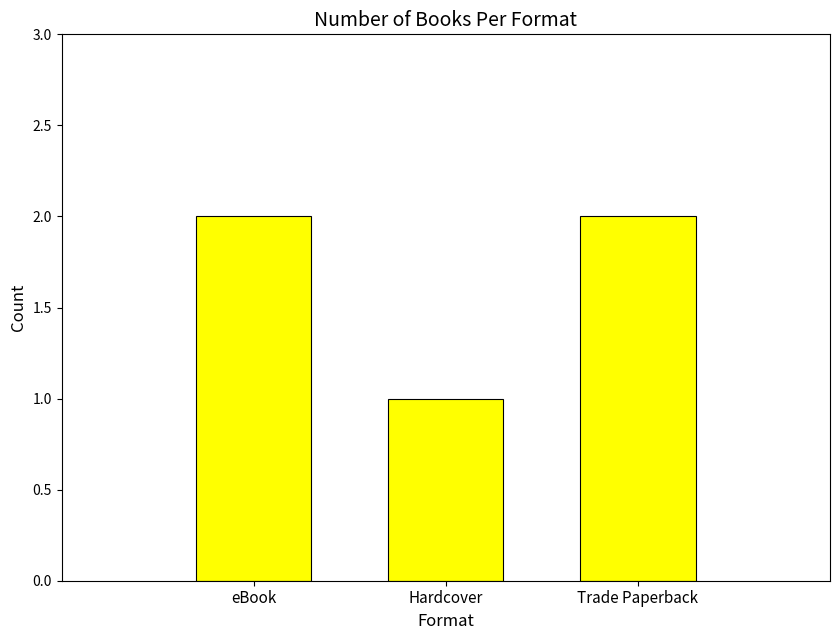

How many values are between 1 and 2?

3